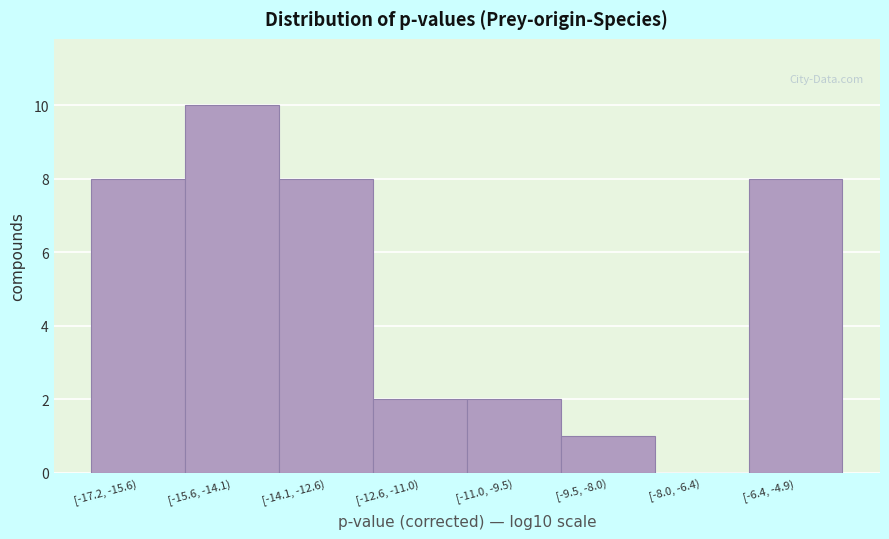

Reading left to right, what are all the values shown in this chart?

[-17.2, -15.6)=8	[-15.6, -14.1)=10	[-14.1, -12.6)=8	[-12.6, -11.0)=2	[-11.0, -9.5)=2	[-9.5, -8.0)=1	[-8.0, -6.4)=0	[-6.4, -4.9)=8